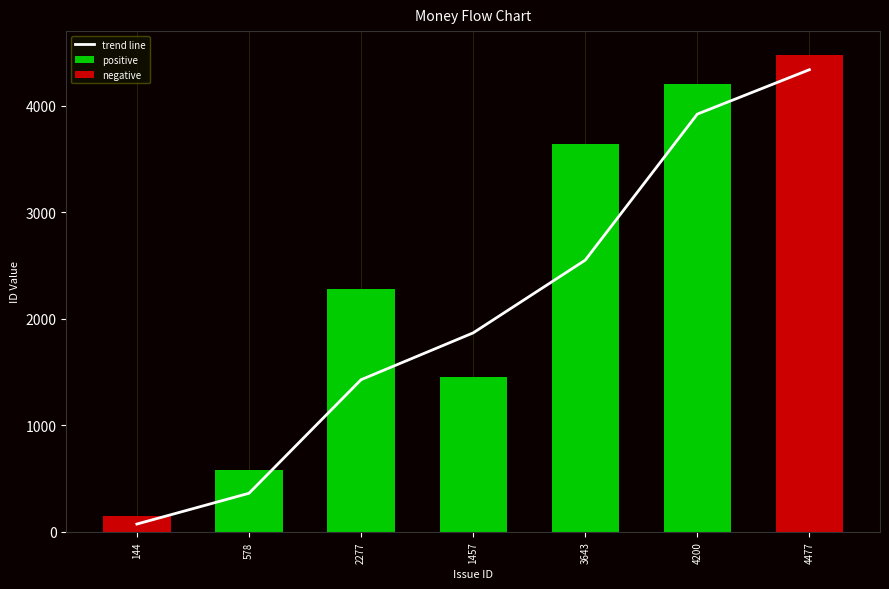

How many series are shown in this chart?

3